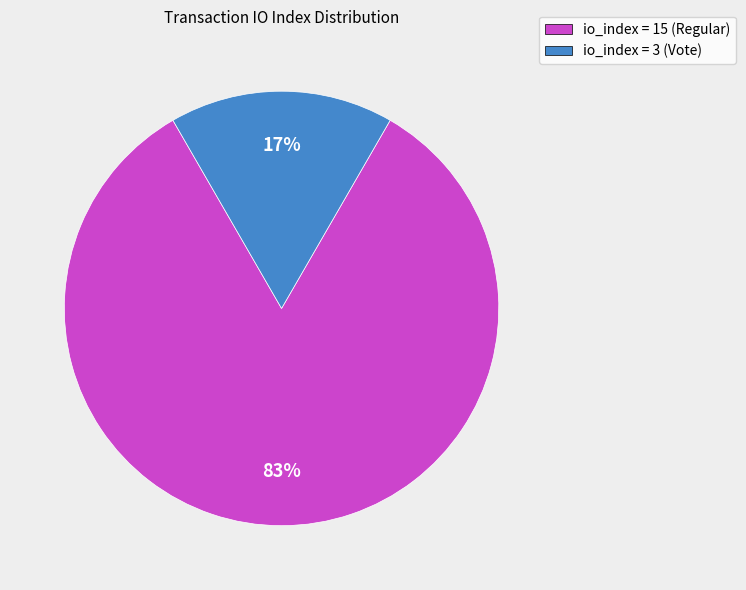

Count the number of slices in the pie.

2